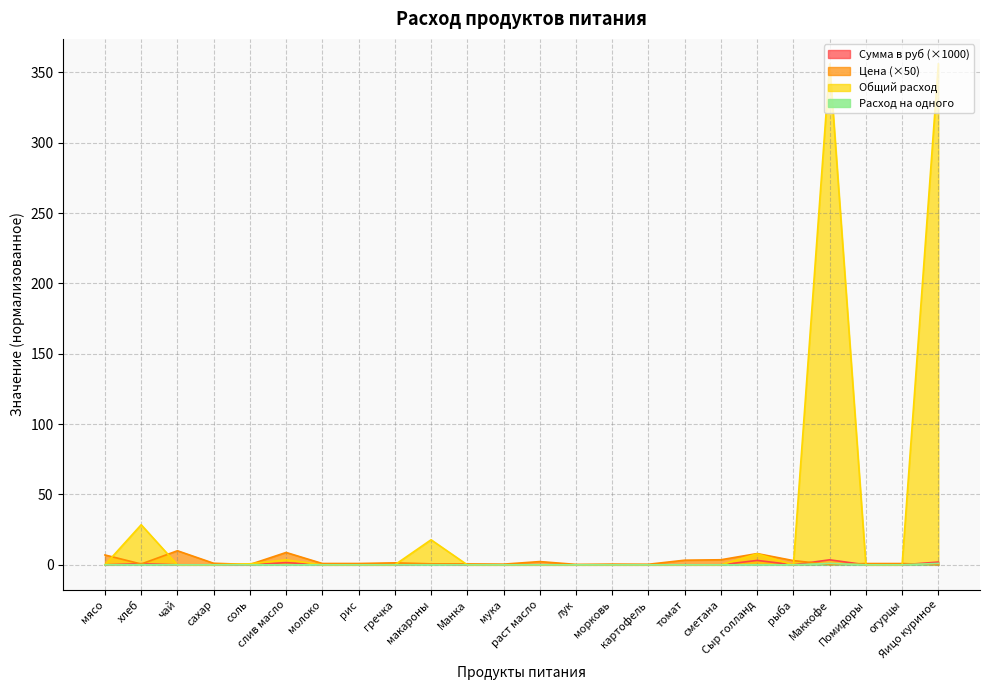

Is the value of Цена at рис greater than the value of Сумма в руб at макароны?

Yes